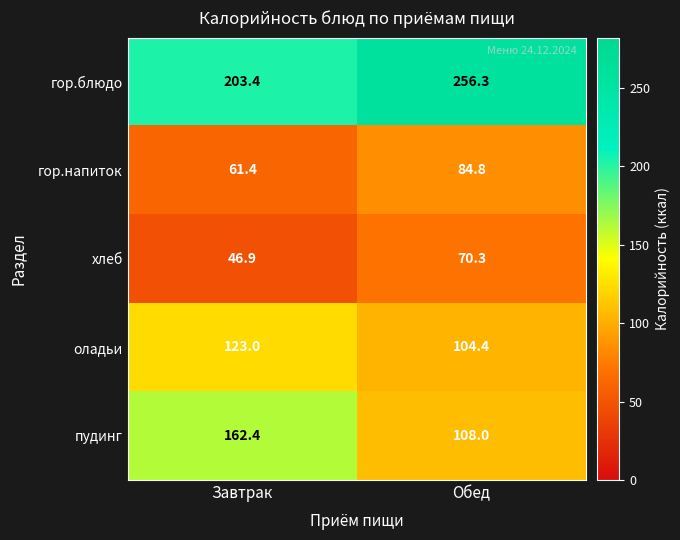

Where does the гор.блюдо series first go above 256?

Обед